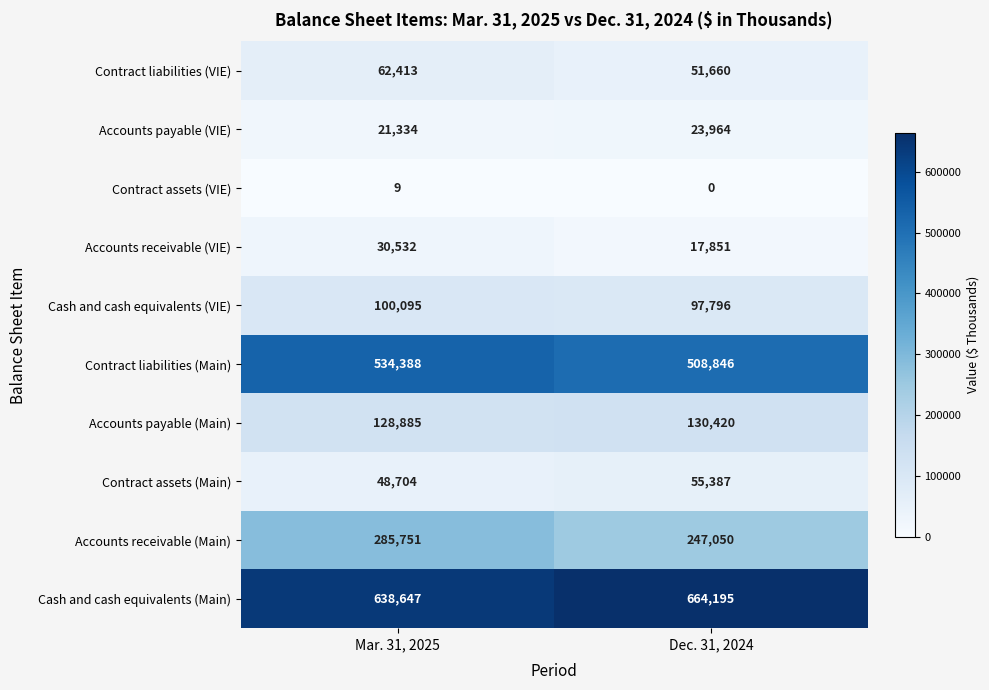

At which category does the chart reach its minimum across all series?

Dec. 31, 2024